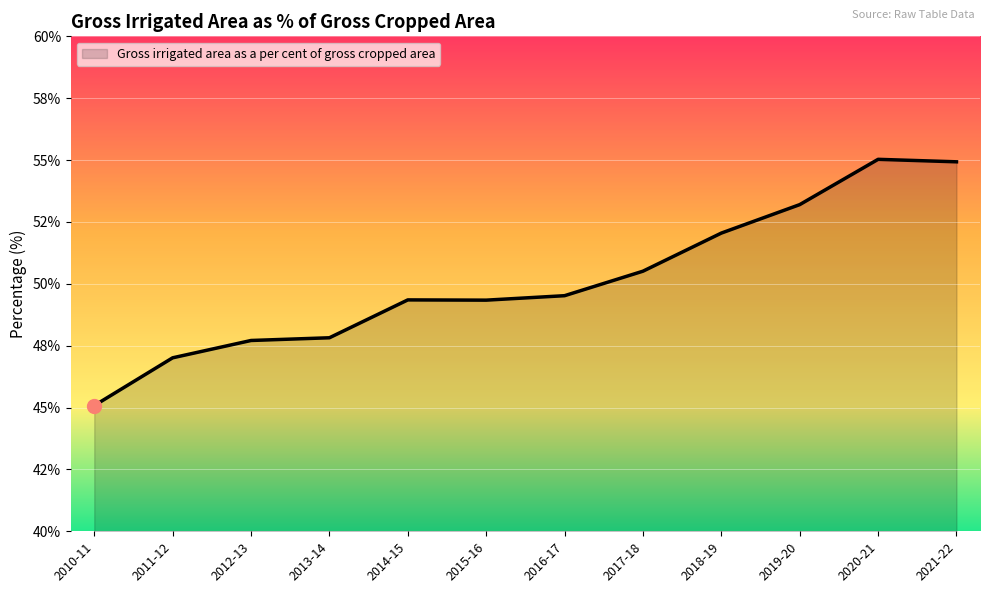

Between 2018-19 and 2012-13, which is larger?

2018-19